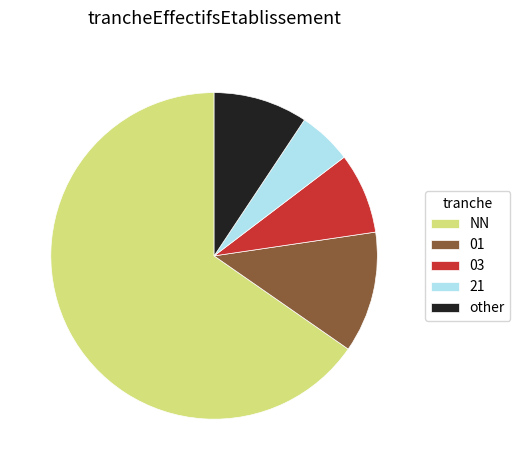

Is NN the majority of the pie?

Yes